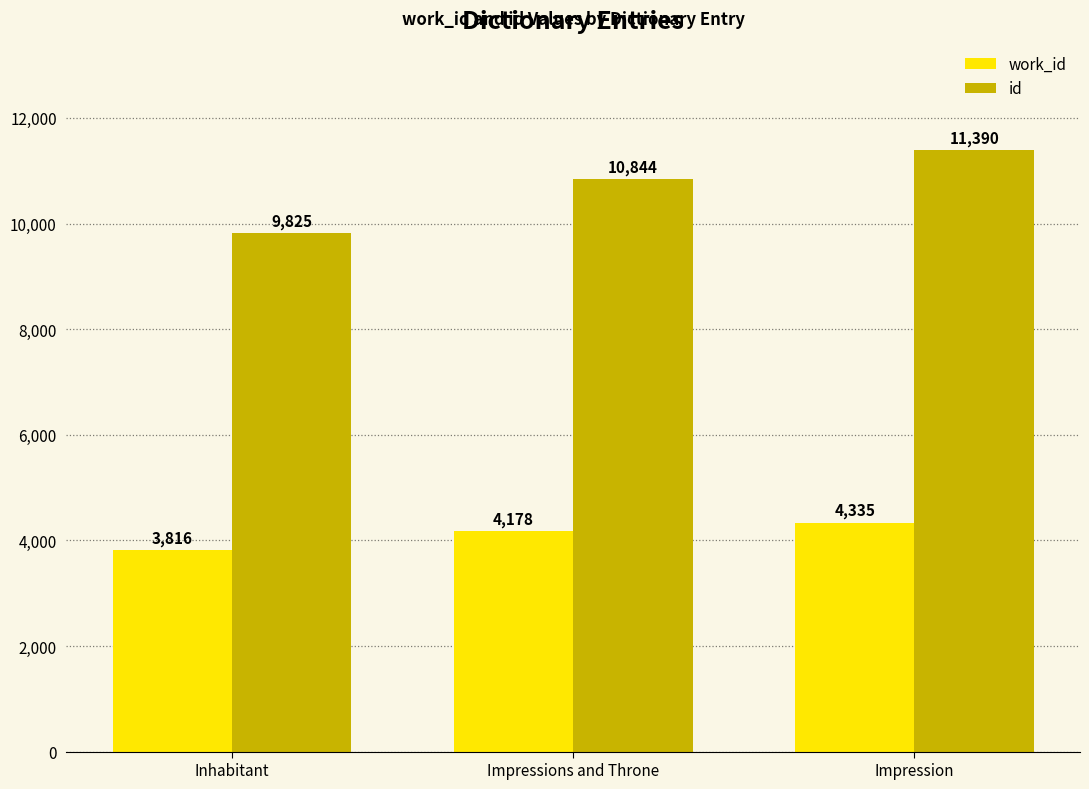

What is the lowest value of the work_id series?

3816